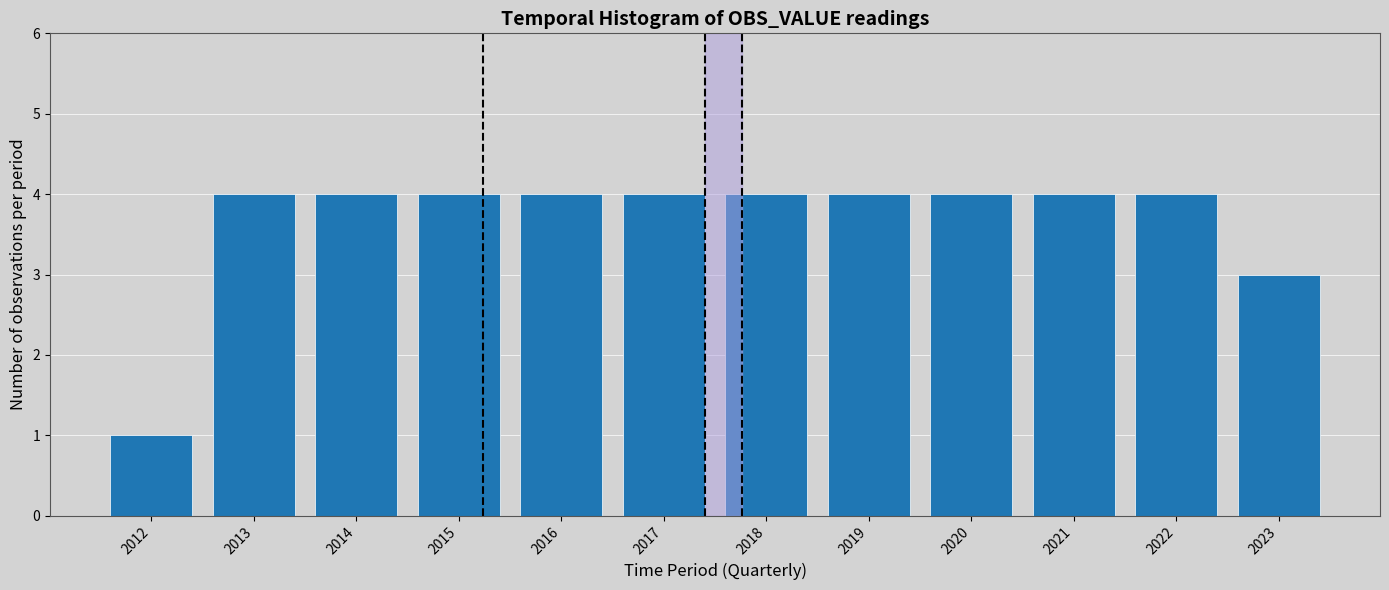

Reading left to right, what are all the values shown in this chart?

1	4	4	4	4	4	4	4	4	4	4	3